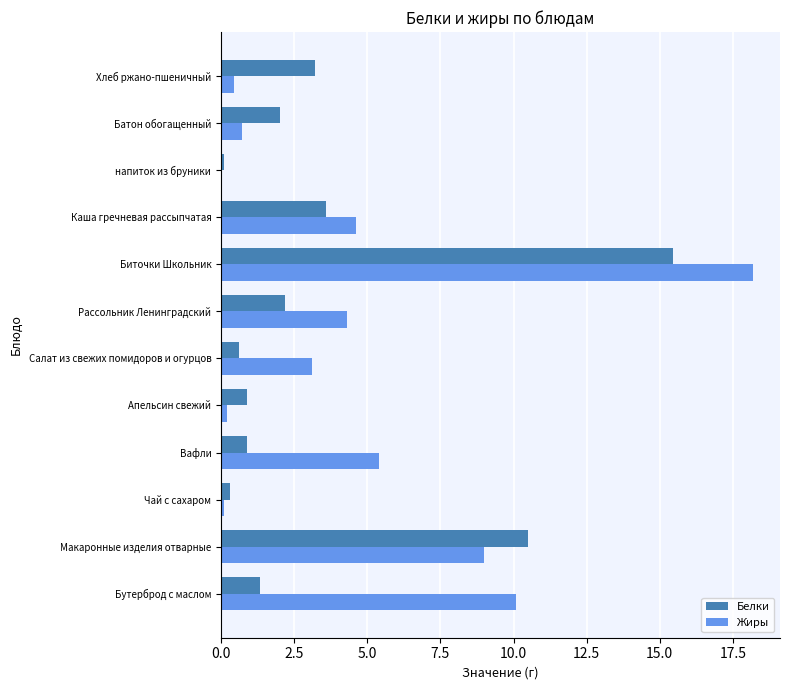

The Жиры series shows 4.6 at Каша гречневая рассыпчатая. True or false?

True